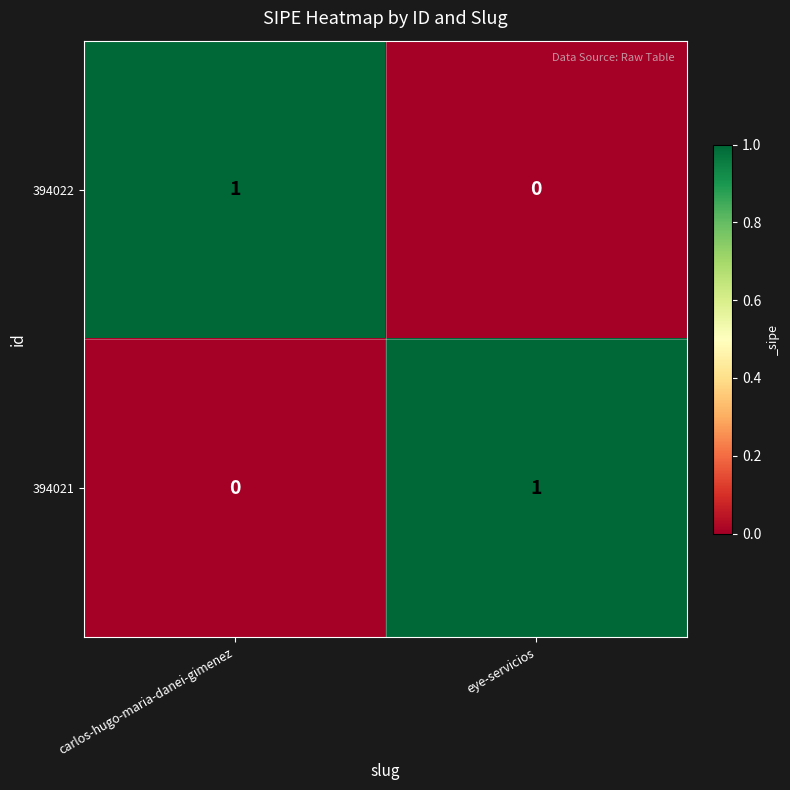

Rank the categories by 394021 value from highest to lowest.

eye-servicios, carlos-hugo-maria-danei-gimenez